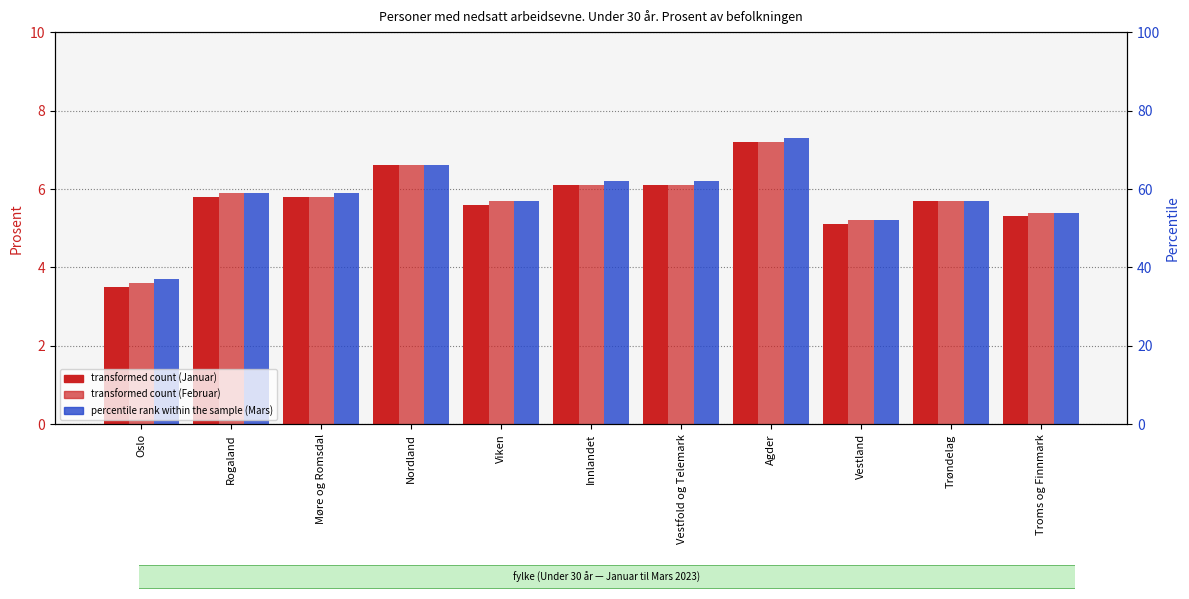

Are the bars horizontal?

No